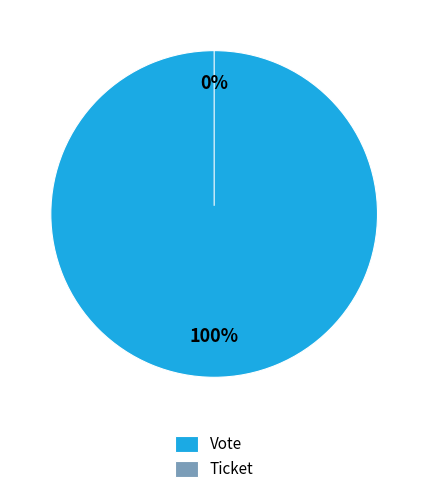

Rank the categories by value from highest to lowest.

Vote, Ticket